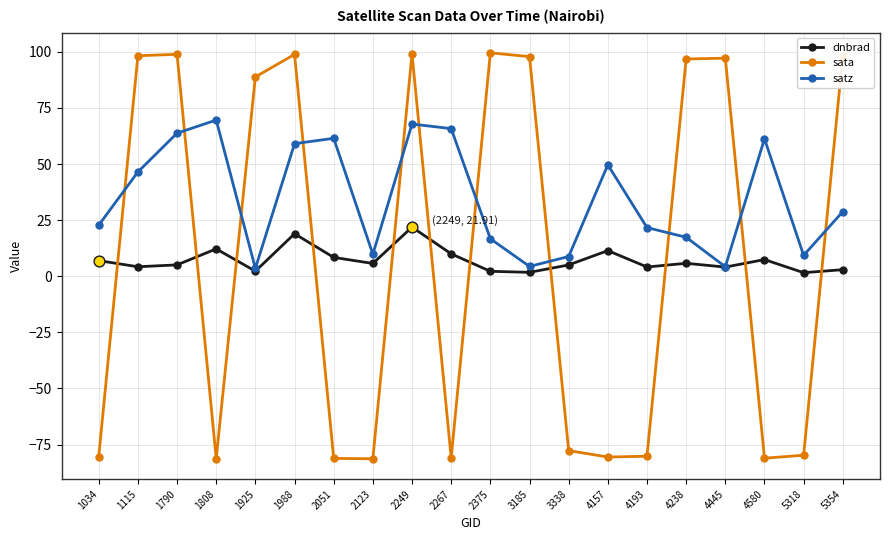

Which series has the widest spread of values?

sata